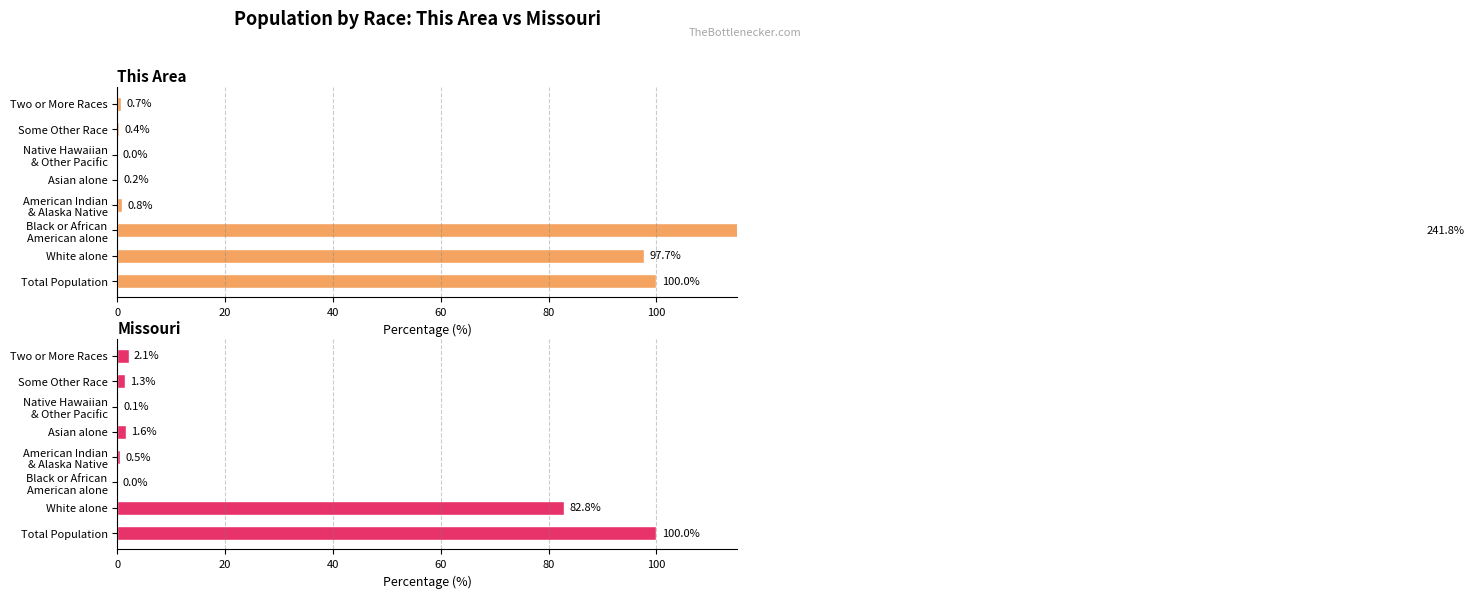

Is the value of This Area at Native Hawaiian & Other Pacific greater than the value of Missouri at Two or More Races?

No